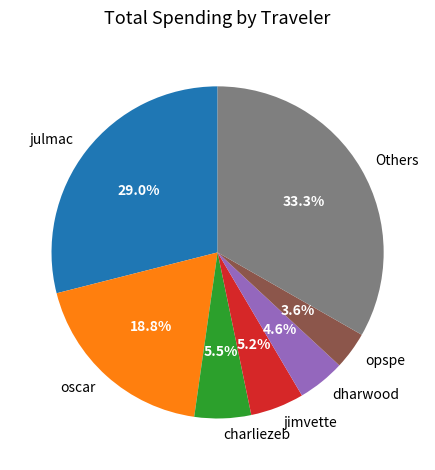

To the nearest percent, what is the average slice percentage?

14%